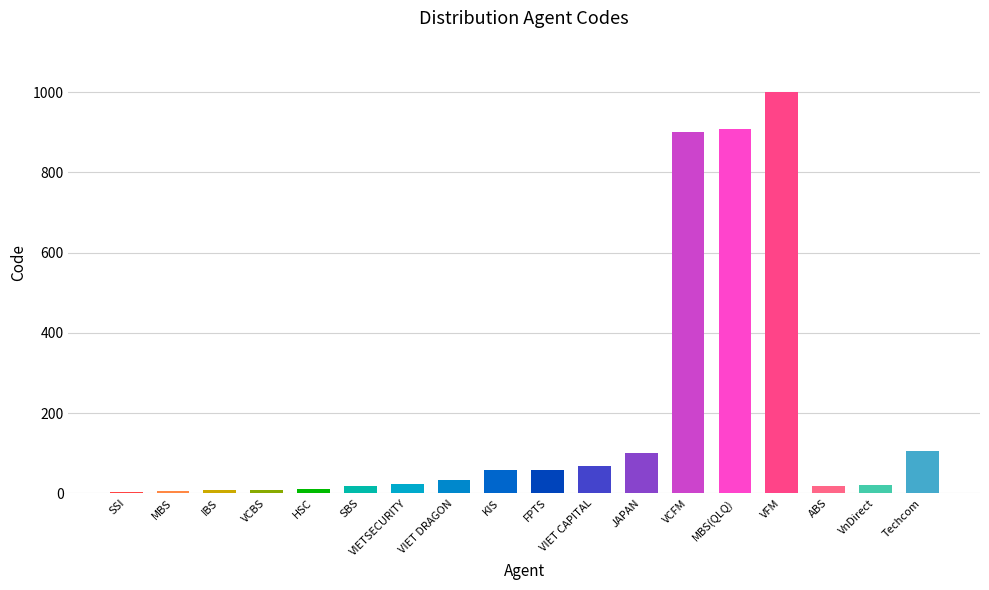

Approximately how many times larger is the value at Techcom compared to VCBS?

11.7